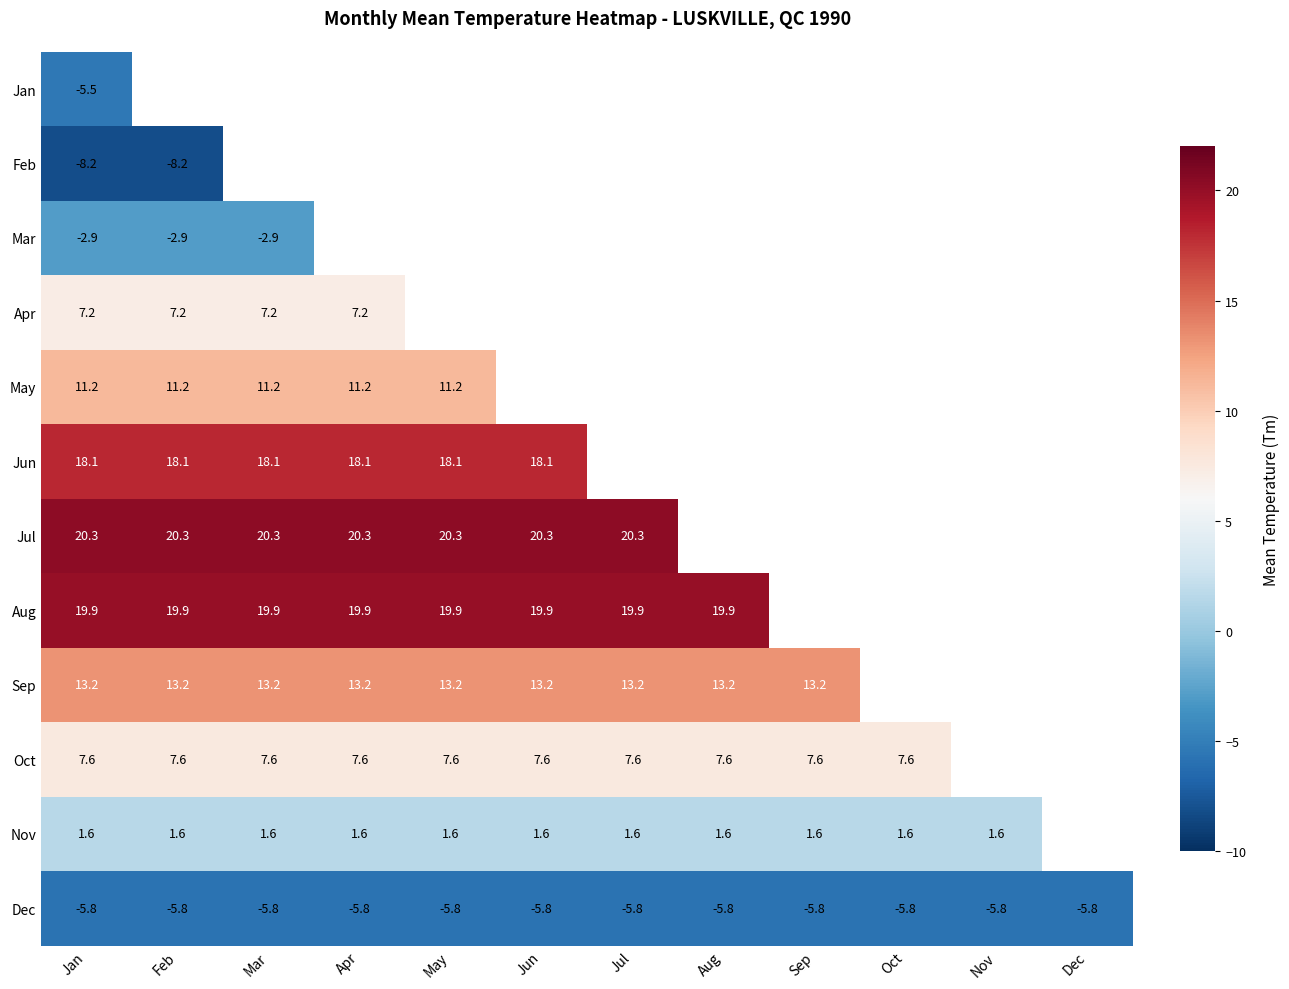

The value of Jan at Jan is -5.5. True or false?

True